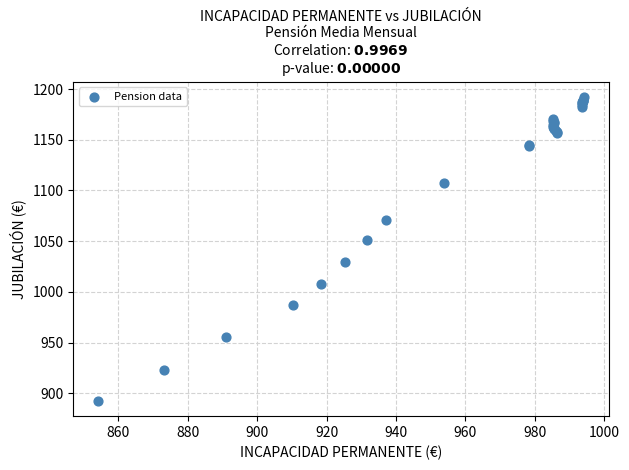

What Y value in the scatter plot is closest to 1042?

1050.8